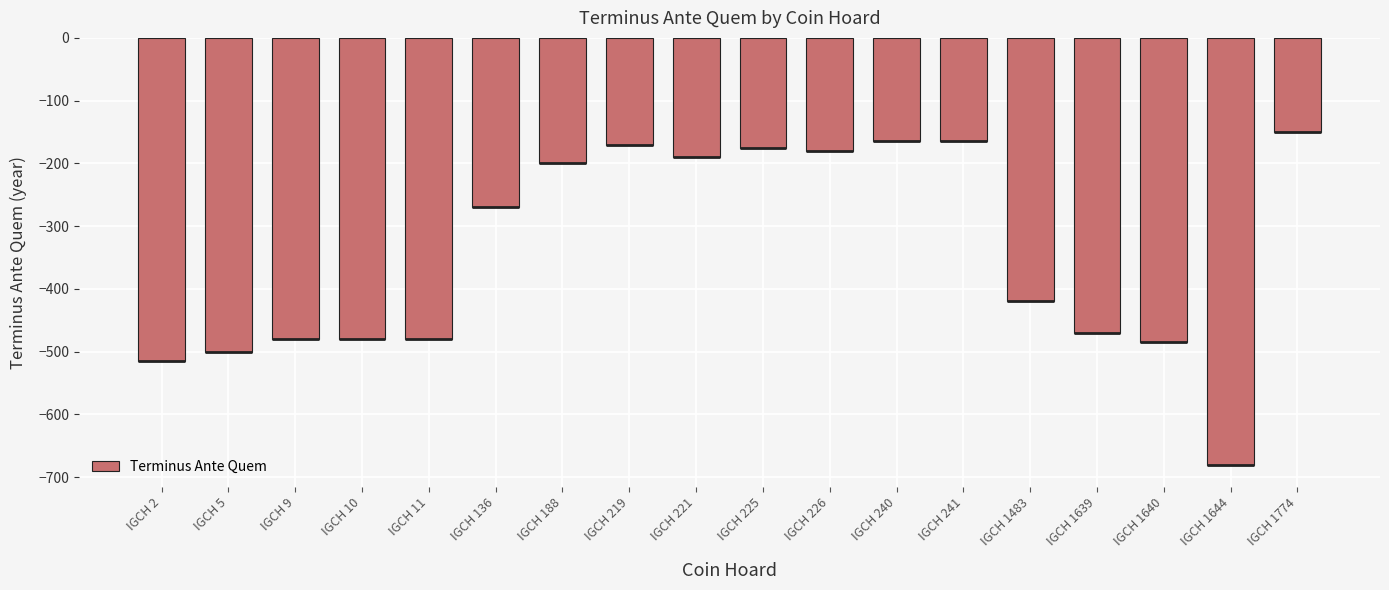

Rank the categories by value from highest to lowest.

IGCH 1774, IGCH 240, IGCH 241, IGCH 219, IGCH 225, IGCH 226, IGCH 221, IGCH 188, IGCH 136, IGCH 1483, IGCH 1639, IGCH 9, IGCH 10, IGCH 11, IGCH 1640, IGCH 5, IGCH 2, IGCH 1644